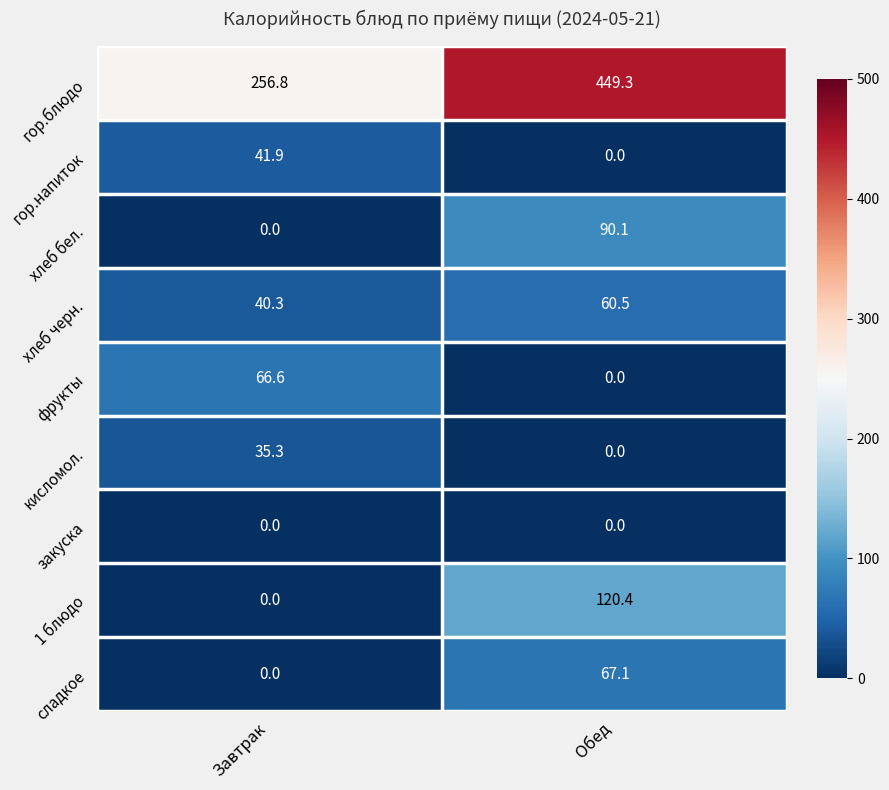

Rank the categories by гор.напиток value from highest to lowest.

Завтрак, Обед